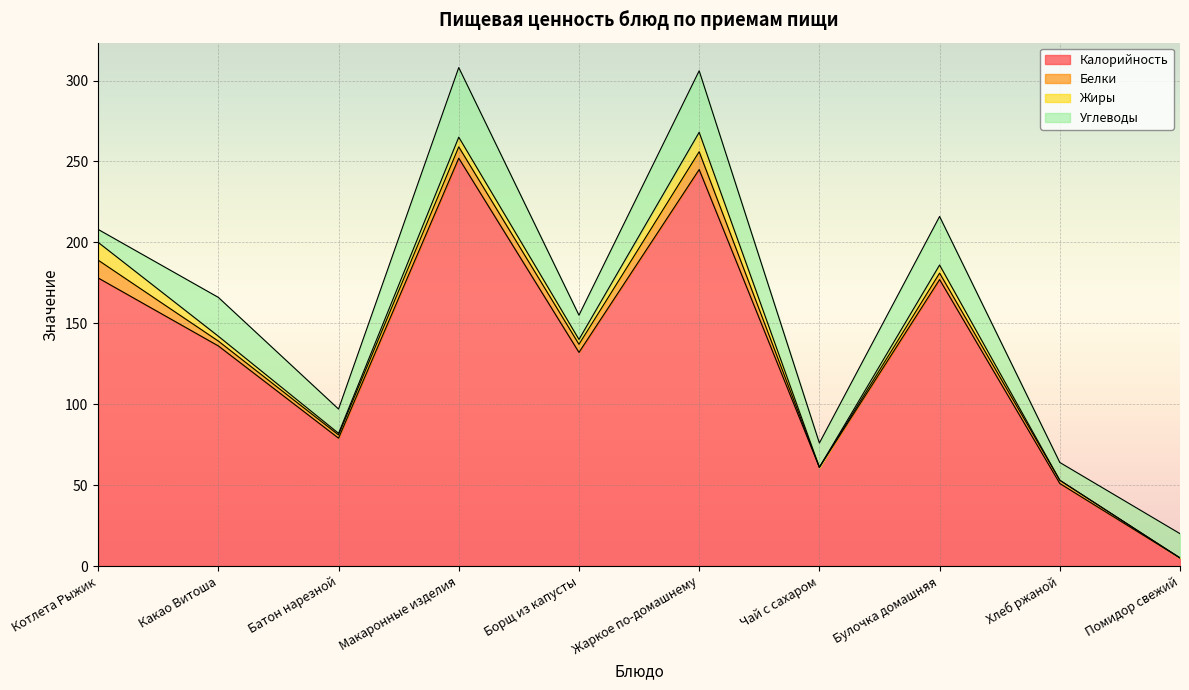

Between Котлета Рыжик and Хлеб ржаной, which series saw the biggest shift?

Калорийность